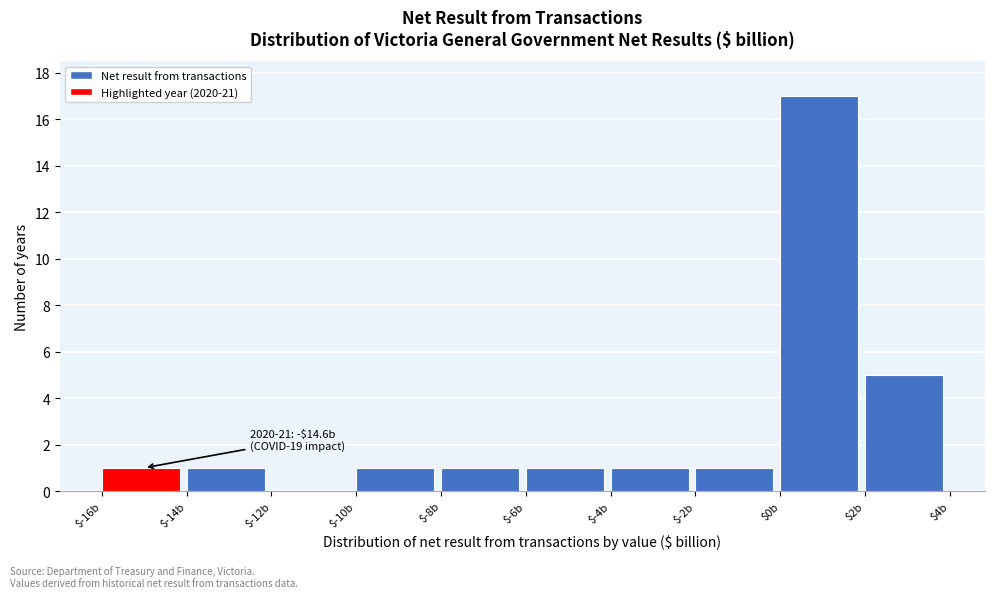

Which range on the x-axis has the tallest bar?

0 to 2